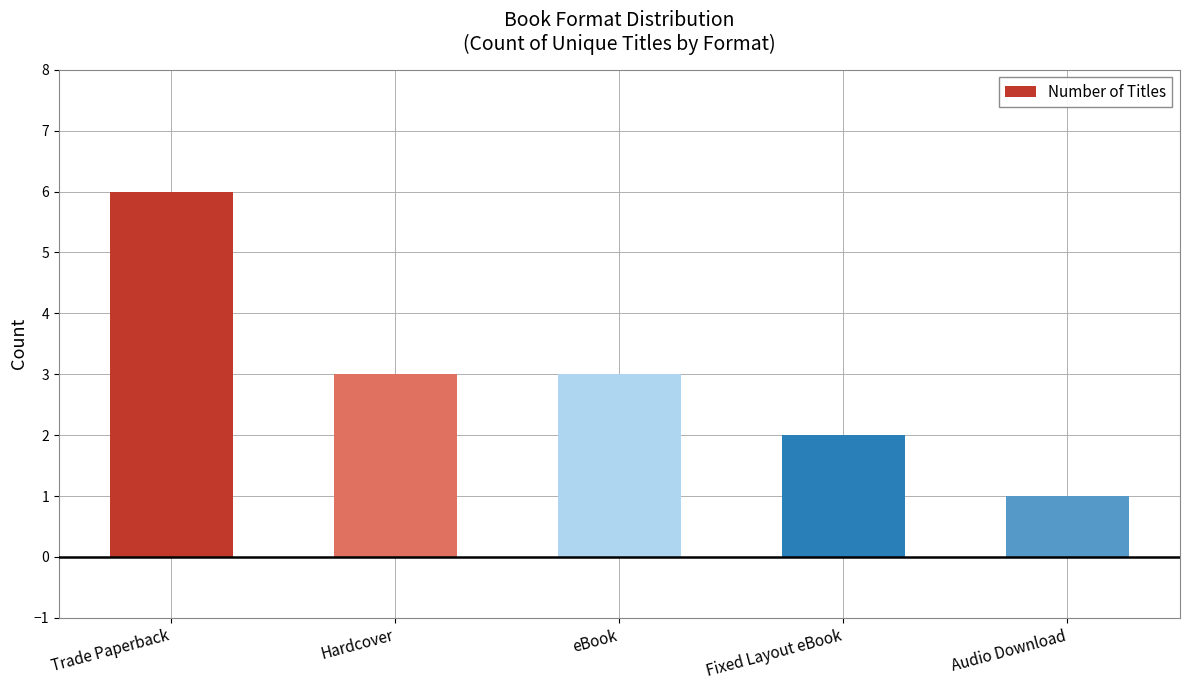

True or false: the data shows 3 at Hardcover.

True